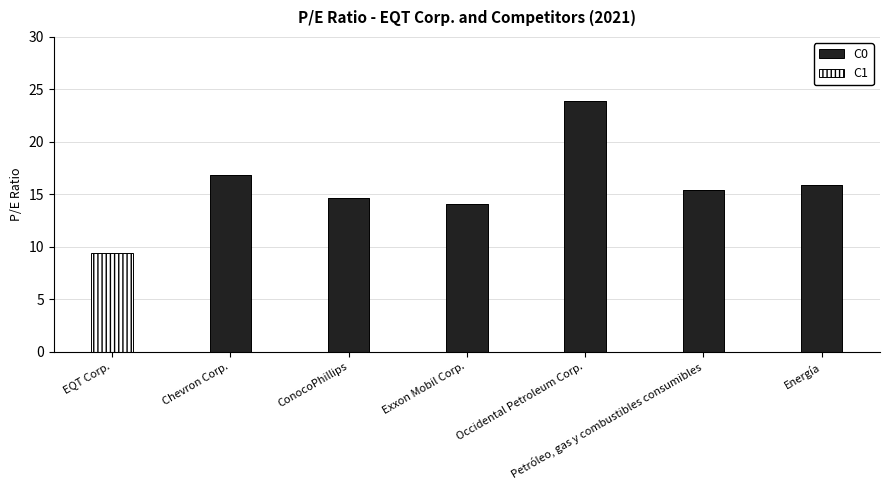

What is the sum of all C0 values?

100.8